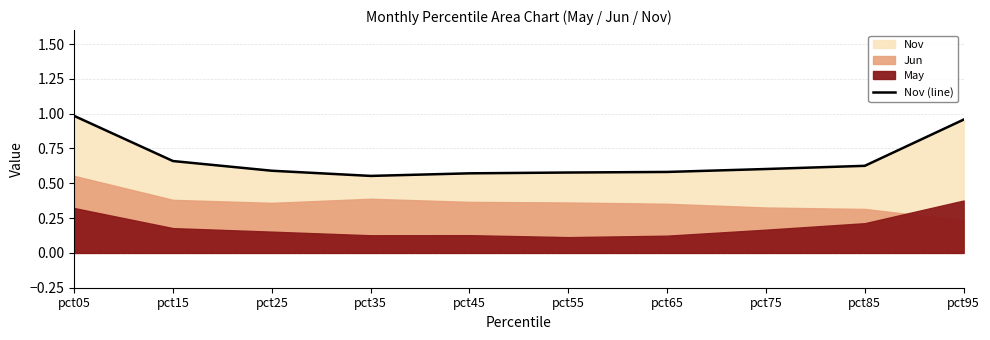

What value does the data have at pct25?

0.6